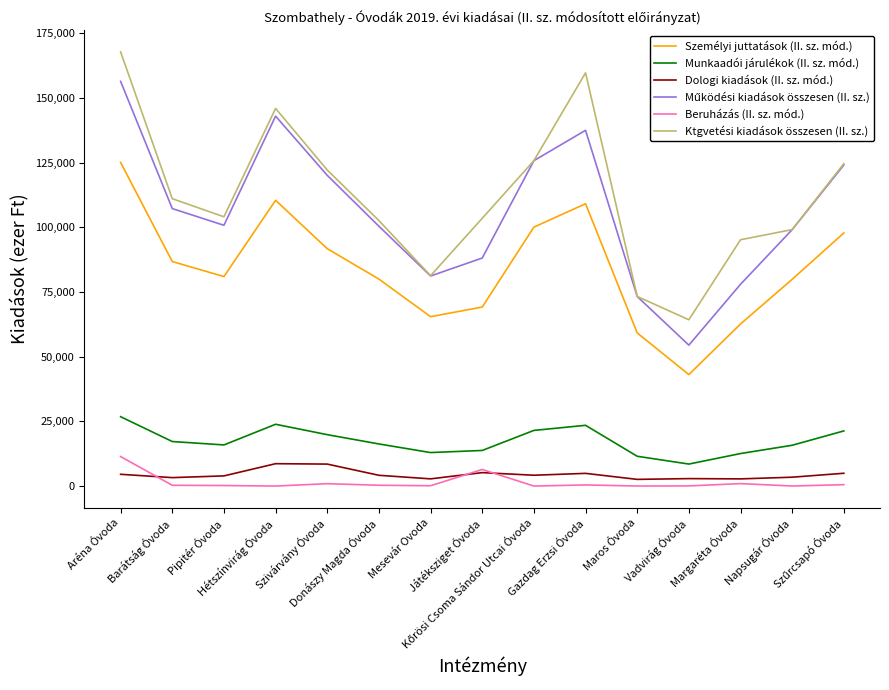

Which series has the widest spread of values?

Ktgvetési kiadások összesen (II. sz.)